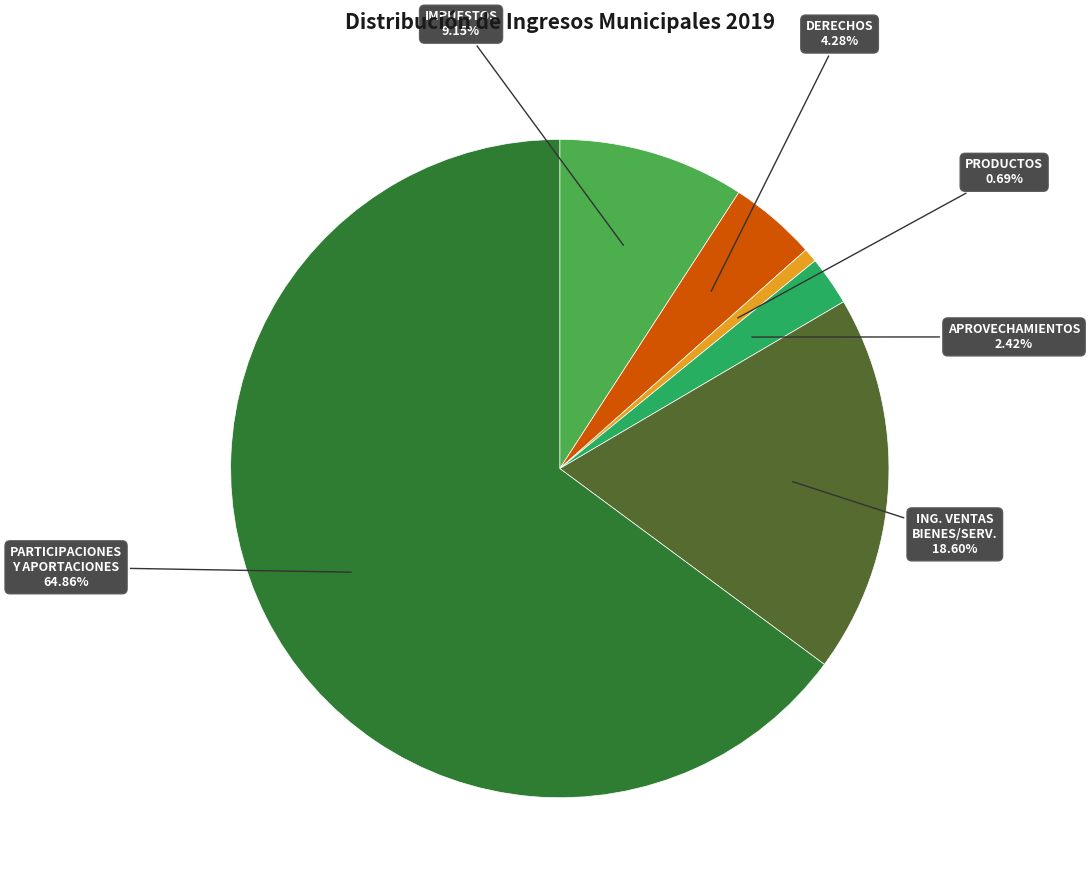

Is there a majority slice in this chart?

Yes